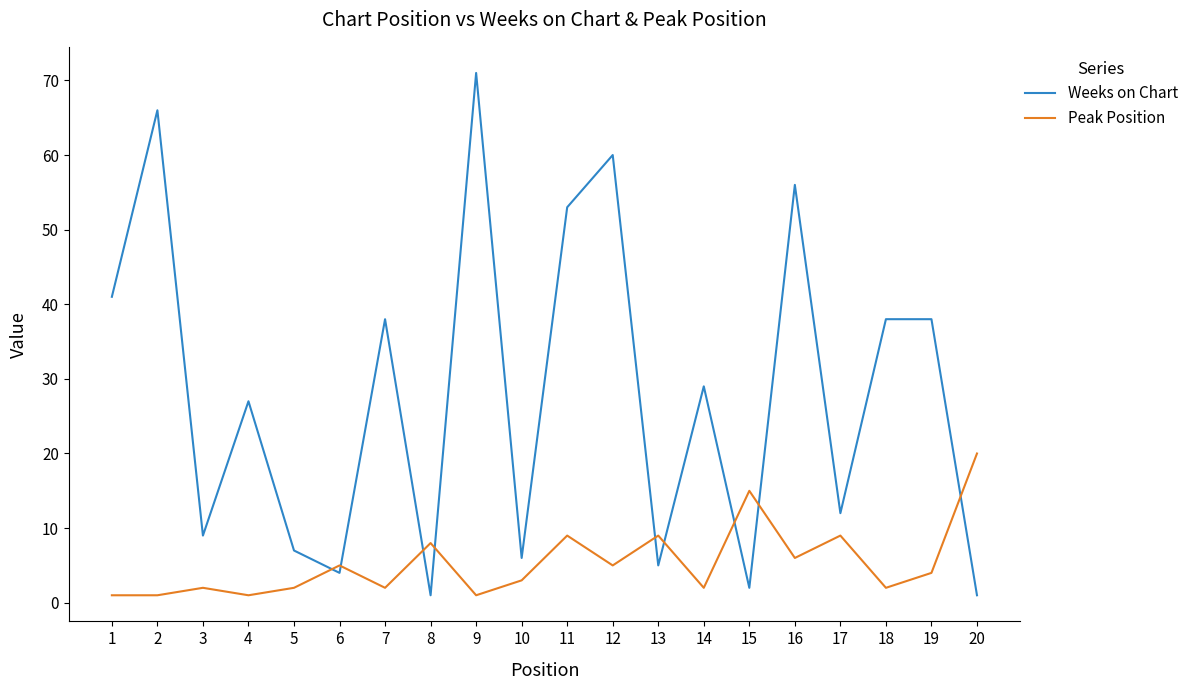

The Weeks on Chart series shows 46 at 14. True or false?

False